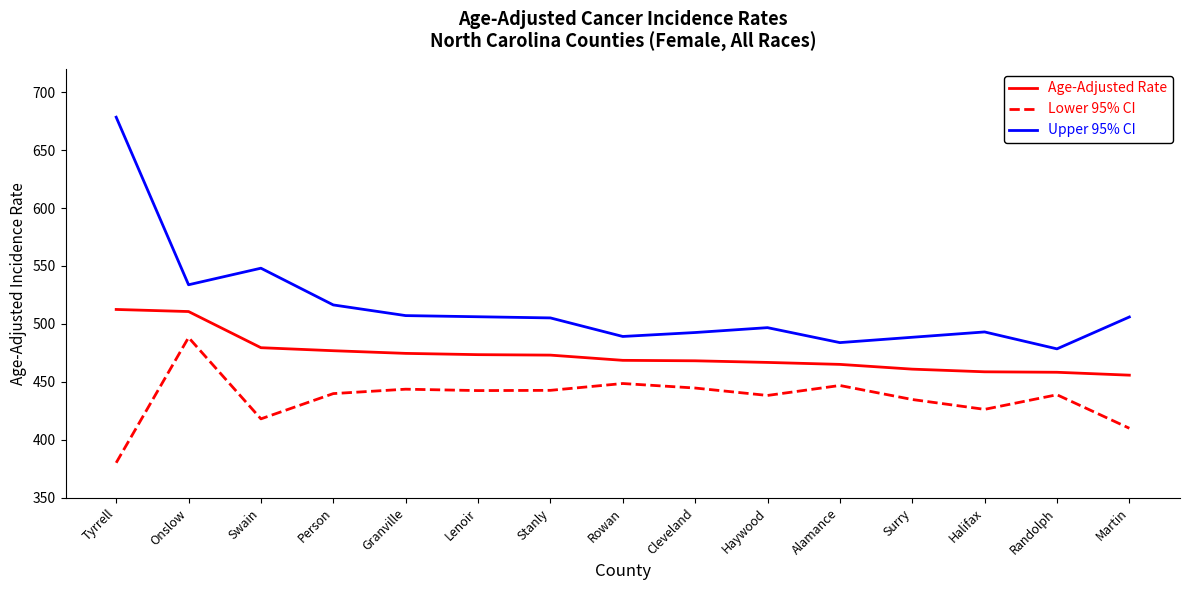

What are all the series names shown in the legend?

Age-Adjusted Rate, Lower 95% CI, Upper 95% CI